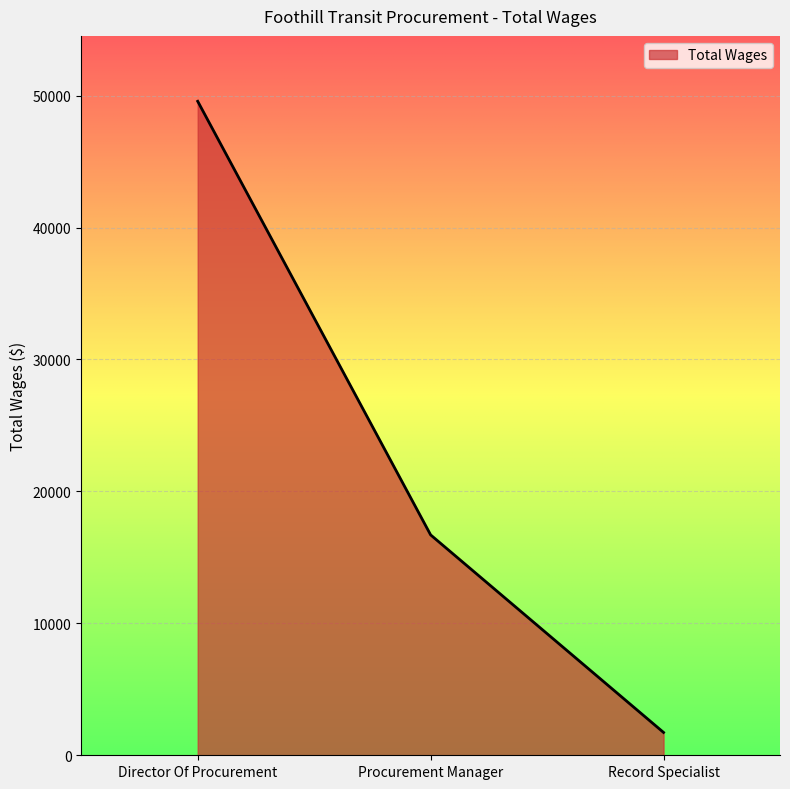

What position from the left is Director Of Procurement?

1